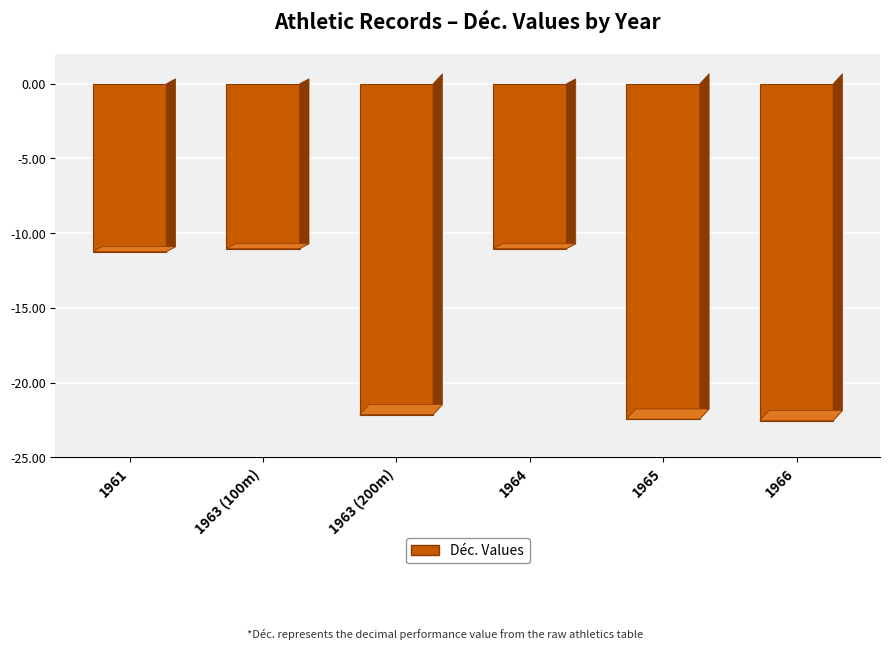

What is the label of the 3rd bar from the right?

1964